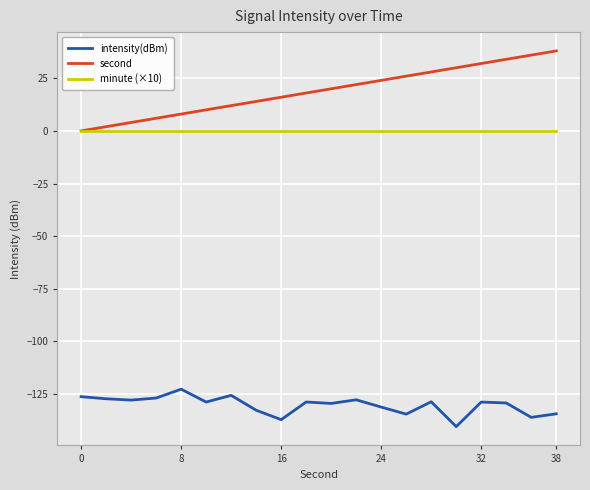

What is the greatest value displayed?

38.0